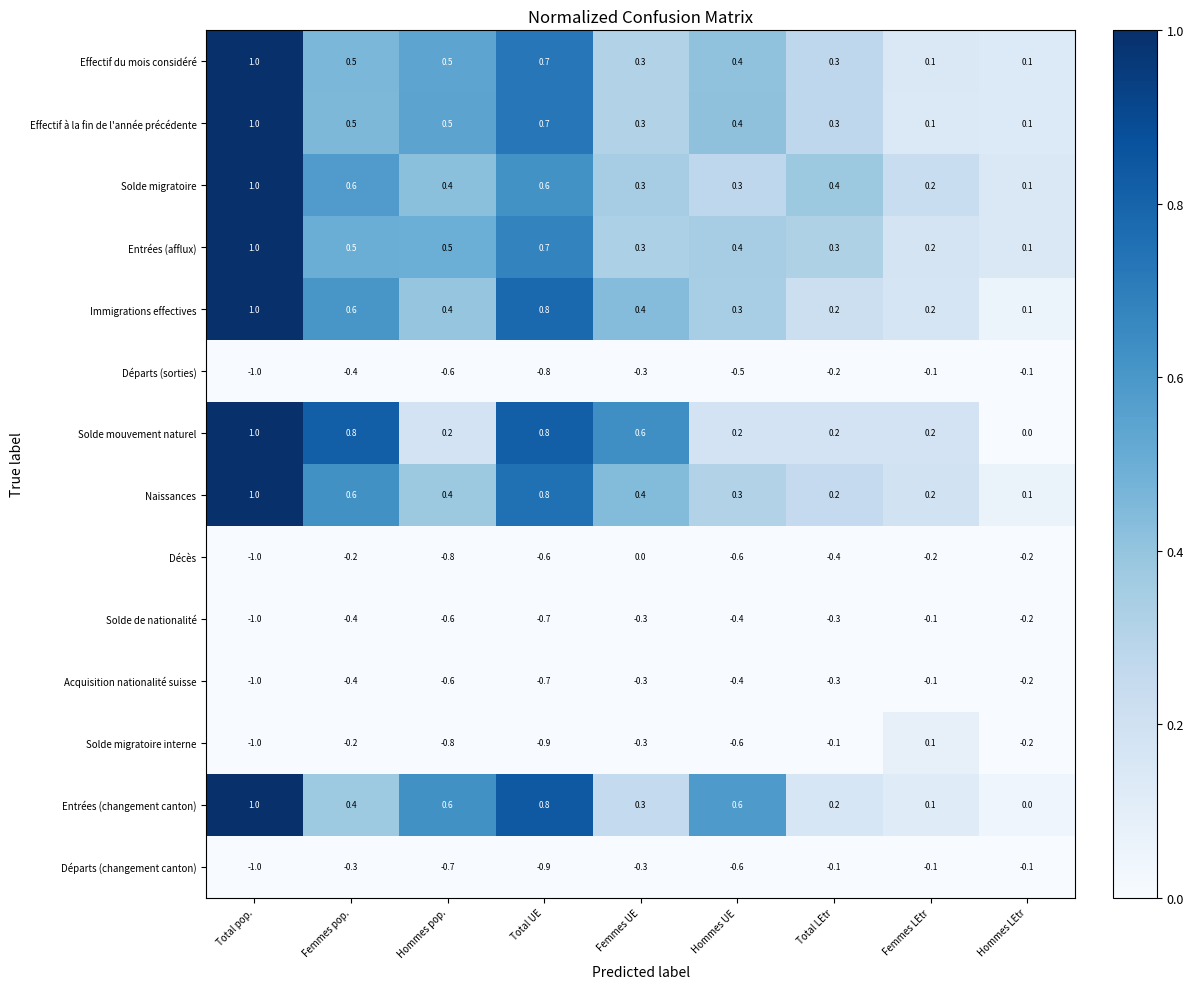

Is the value of Solde migratoire interne at Femmes LEtr greater than the value of Immigrations effectives at Femmes LEtr?

No